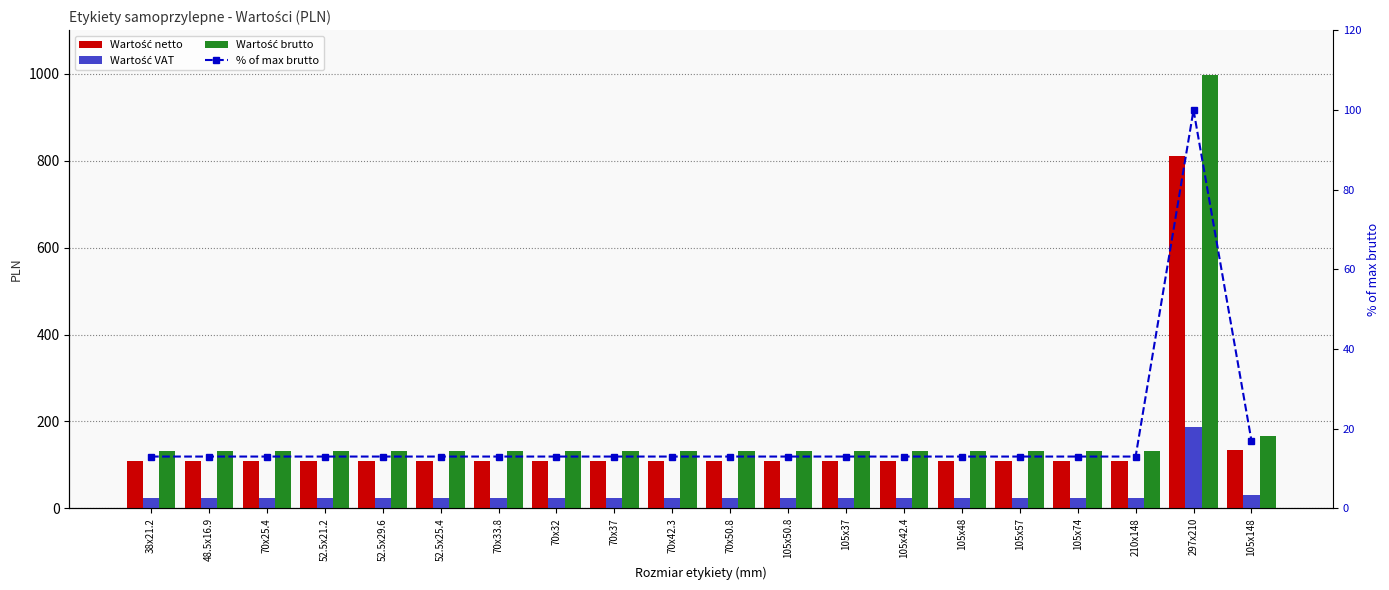

Reading right to left, extract all data points from this chart.

Wartość netto: 105x148=135.0	297x210=810.0	210x148=108.0	105x74=108.0	105x57=108.0	105x48=108.0	105x42.4=108.0	105x37=108.0	105x50.8=108.0	70x50.8=108.0	70x42.3=108.0	70x37=108.0	70x32=108.0	70x33.8=108.0	52.5x25.4=108.0	52.5x29.6=108.0	52.5x21.2=108.0	70x25.4=108.0	48.5x16.9=108.0	38x21.2=108.0
Wartość VAT: 105x148=31.1	297x210=186.3	210x148=24.8	105x74=24.8	105x57=24.8	105x48=24.8	105x42.4=24.8	105x37=24.8	105x50.8=24.8	70x50.8=24.8	70x42.3=24.8	70x37=24.8	70x32=24.8	70x33.8=24.8	52.5x25.4=24.8	52.5x29.6=24.8	52.5x21.2=24.8	70x25.4=24.8	48.5x16.9=24.8	38x21.2=24.8
Wartość brutto: 105x148=166.1	297x210=996.3	210x148=132.8	105x74=132.8	105x57=132.8	105x48=132.8	105x42.4=132.8	105x37=132.8	105x50.8=132.8	70x50.8=132.8	70x42.3=132.8	70x37=132.8	70x32=132.8	70x33.8=132.8	52.5x25.4=132.8	52.5x29.6=132.8	52.5x21.2=132.8	70x25.4=132.8	48.5x16.9=132.8	38x21.2=132.8
% of max brutto: 105x148=17.0	297x210=100.0	210x148=13.0	105x74=13.0	105x57=13.0	105x48=13.0	105x42.4=13.0	105x37=13.0	105x50.8=13.0	70x50.8=13.0	70x42.3=13.0	70x37=13.0	70x32=13.0	70x33.8=13.0	52.5x25.4=13.0	52.5x29.6=13.0	52.5x21.2=13.0	70x25.4=13.0	48.5x16.9=13.0	38x21.2=13.0